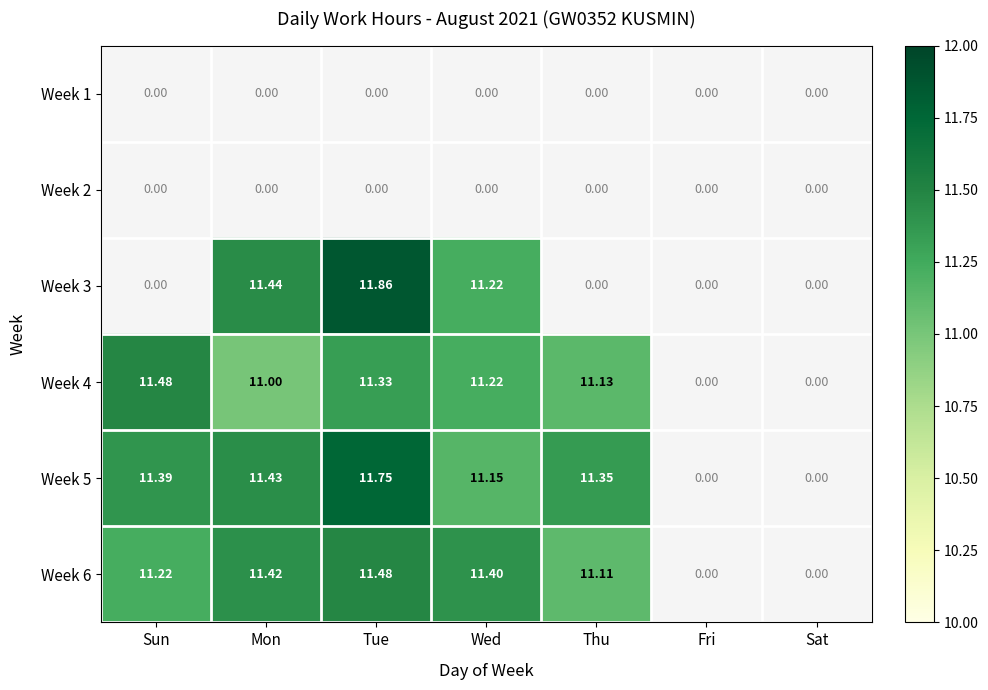

At which category is the sum across all series the highest?

Tue